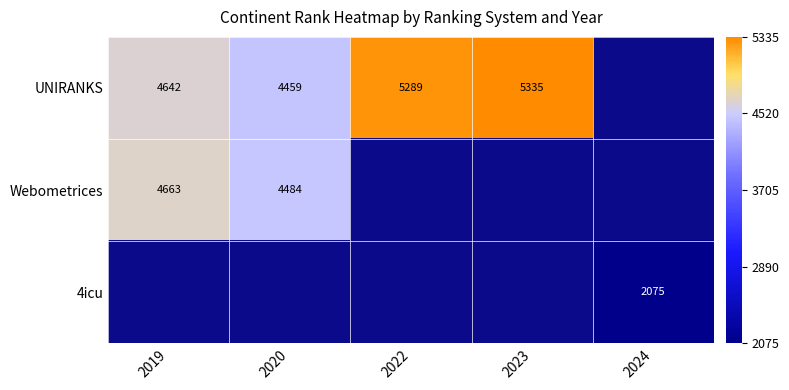

The UNIRANKS series shows 5289 at 2022. True or false?

True